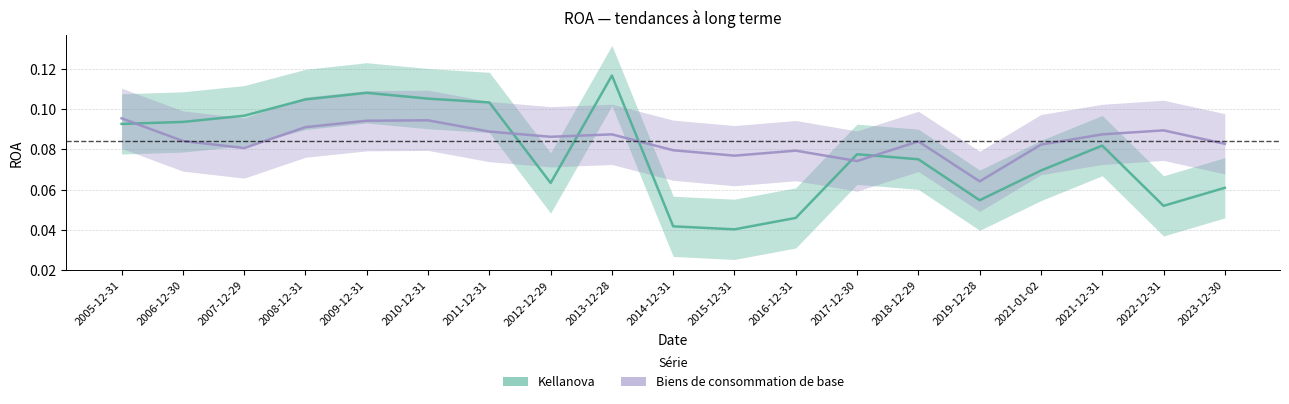

What are all the series names shown in the legend?

Kellanova, Biens de consommation de base